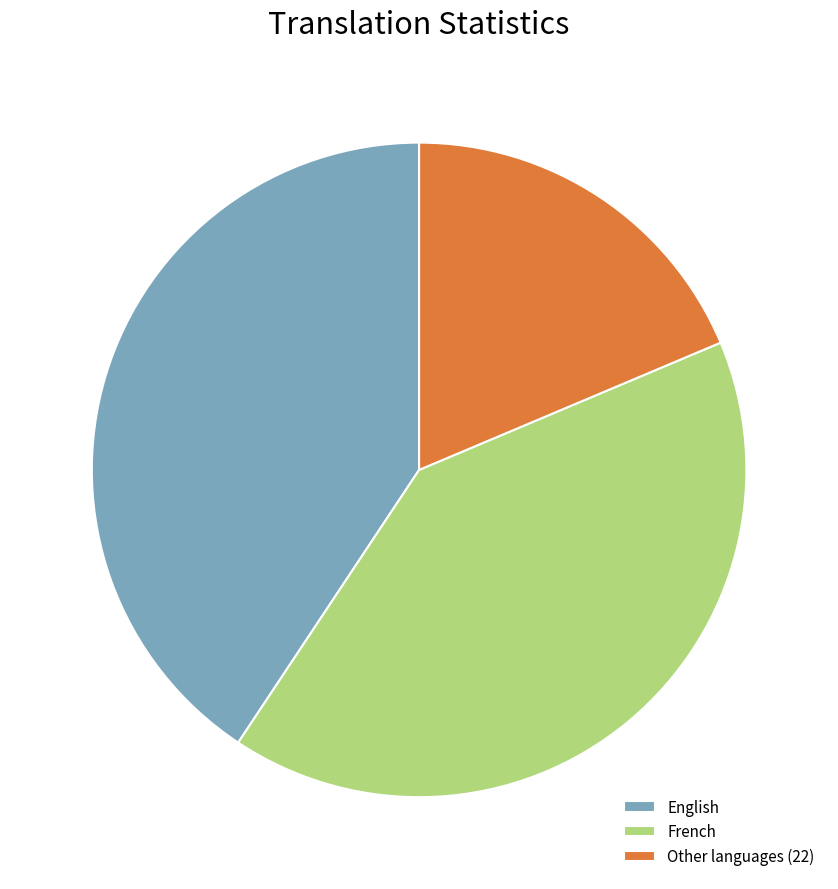

Combined, do English and Other languages (22) account for over 50%?

Yes